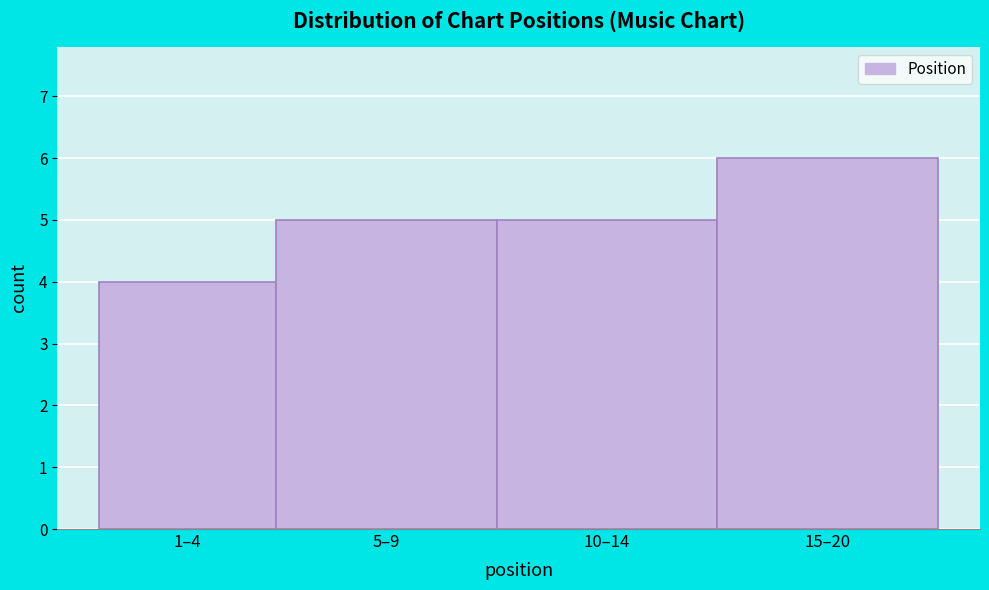

Reading right to left, list all the values displayed in this chart.

15–20=6	10–14=5	5–9=5	1–4=4